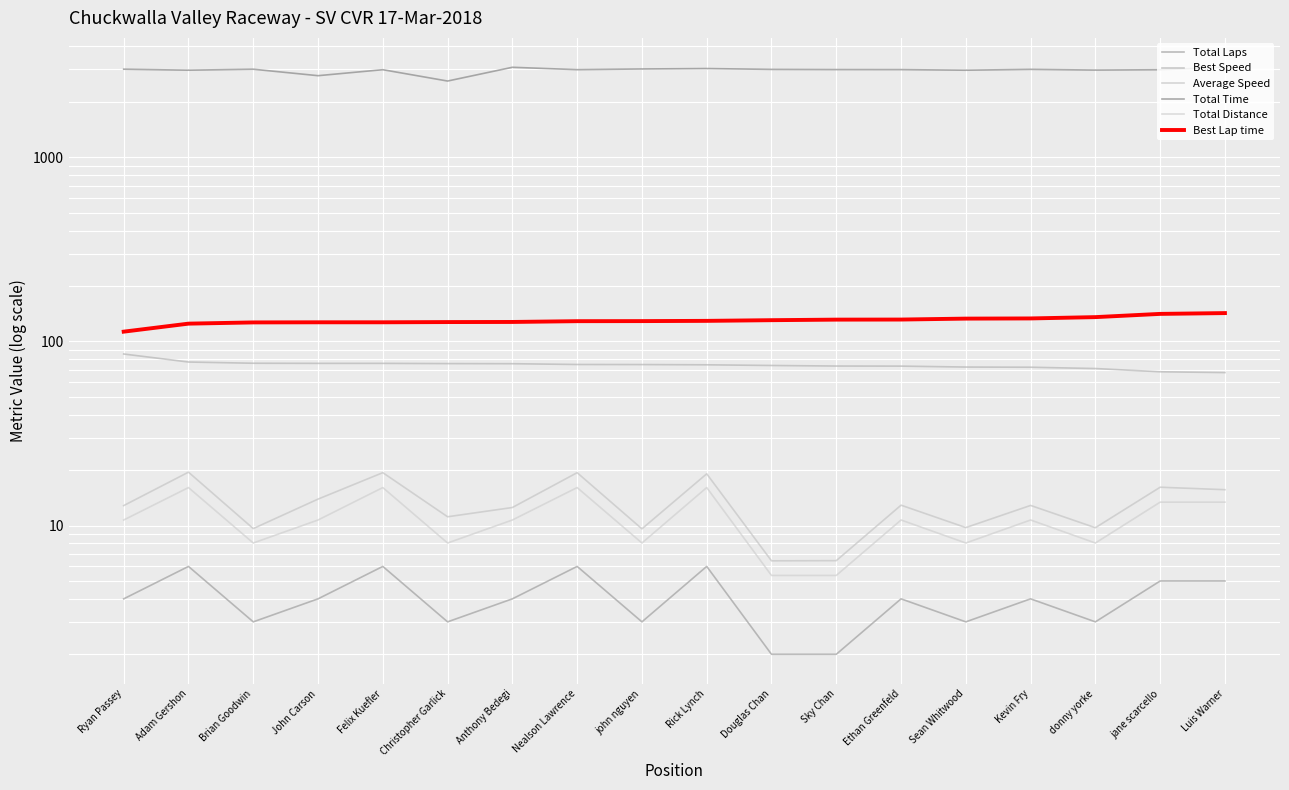

Is it true that Total Distance equals 8.0 at Brian Goodwin?

True